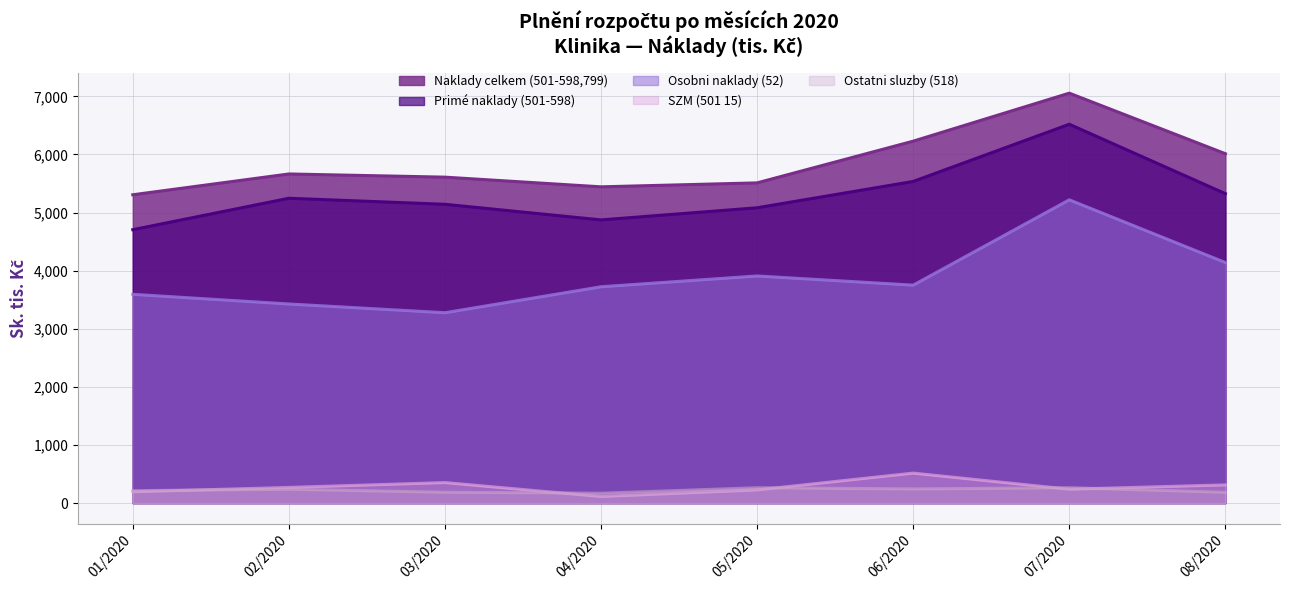

Between 08/2020 and 07/2020, which is larger?

07/2020